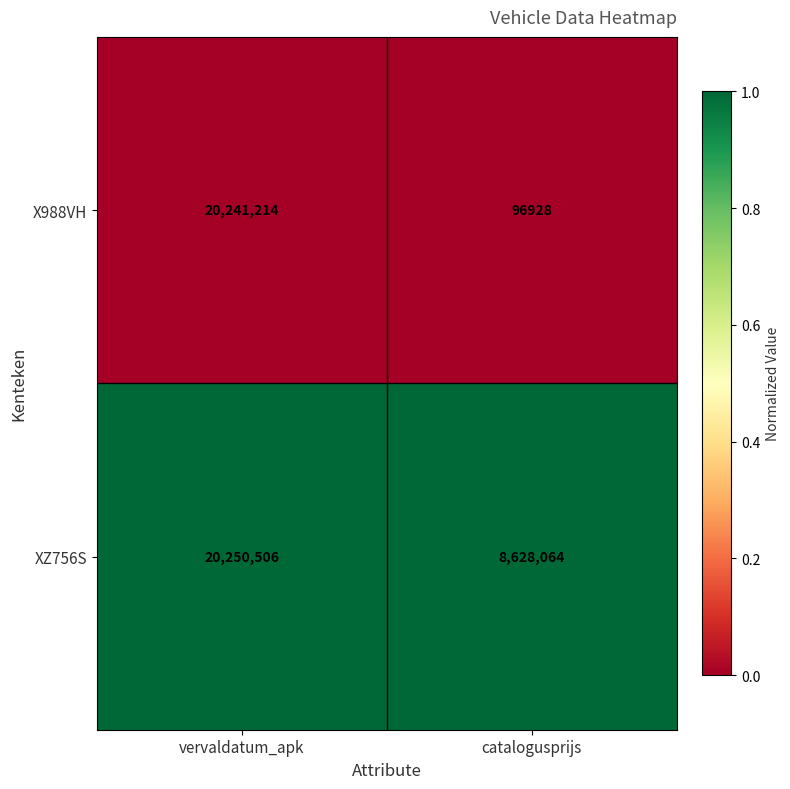

Reading right to left, transcribe all the data shown in this chart.

X988VH: 96928	20241214
XZ756S: 8628064	20250506